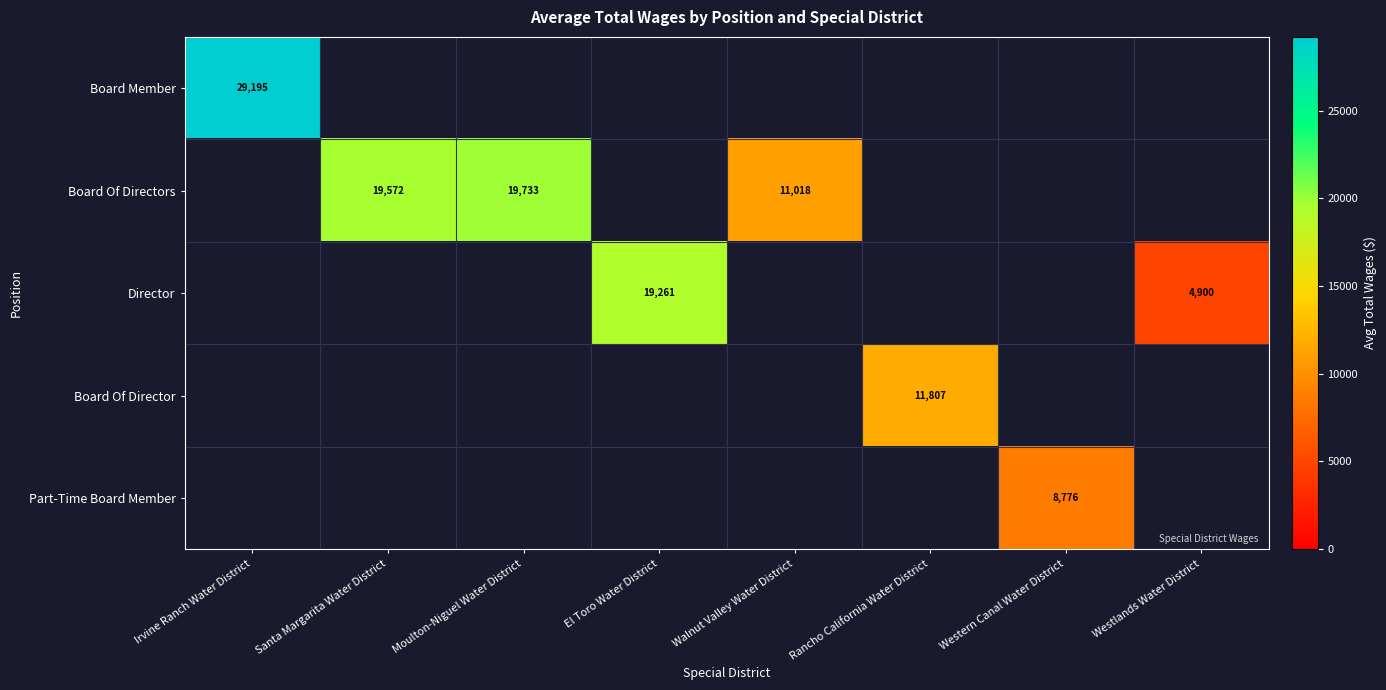

How many positive values does the Director series have?

2